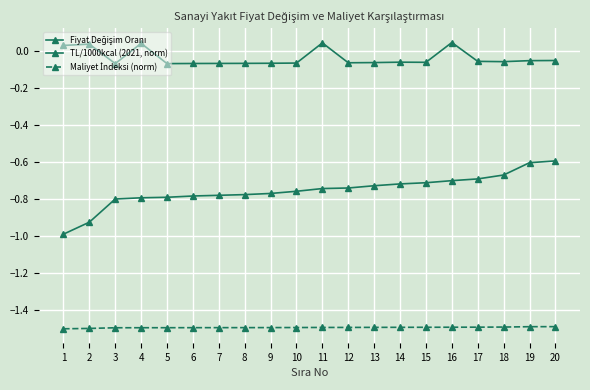

List the labels in order of Maliyet İndeksi (norm) value, smallest first.

1, 2, 3, 4, 5, 6, 7, 8, 9, 10, 11, 12, 13, 14, 15, 16, 17, 18, 19, 20